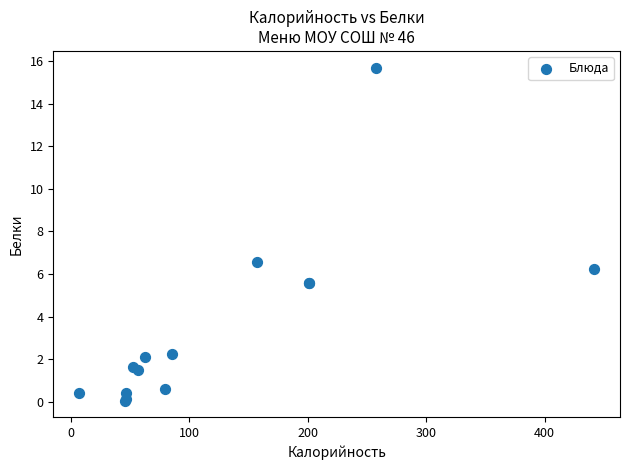

What Y value in the scatter plot is closest to 7?

6.6